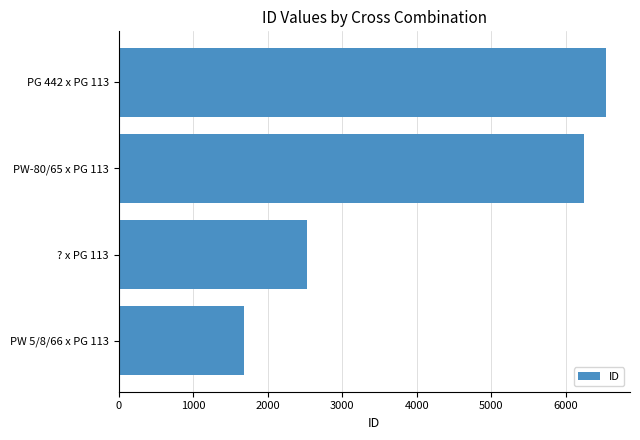

True or false: the data shows 4350 at ? x PG 113.

False